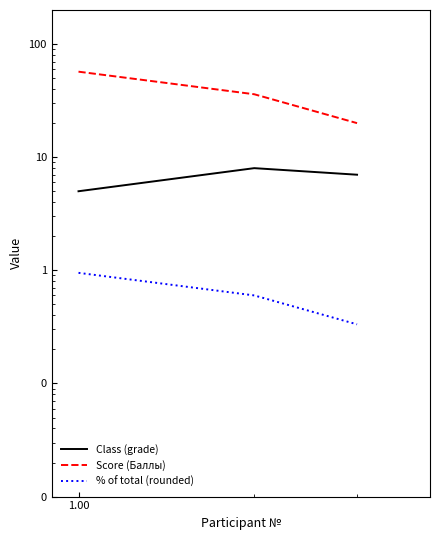

The value of Score (Баллы) at 1.00 is 7.6. True or false?

False